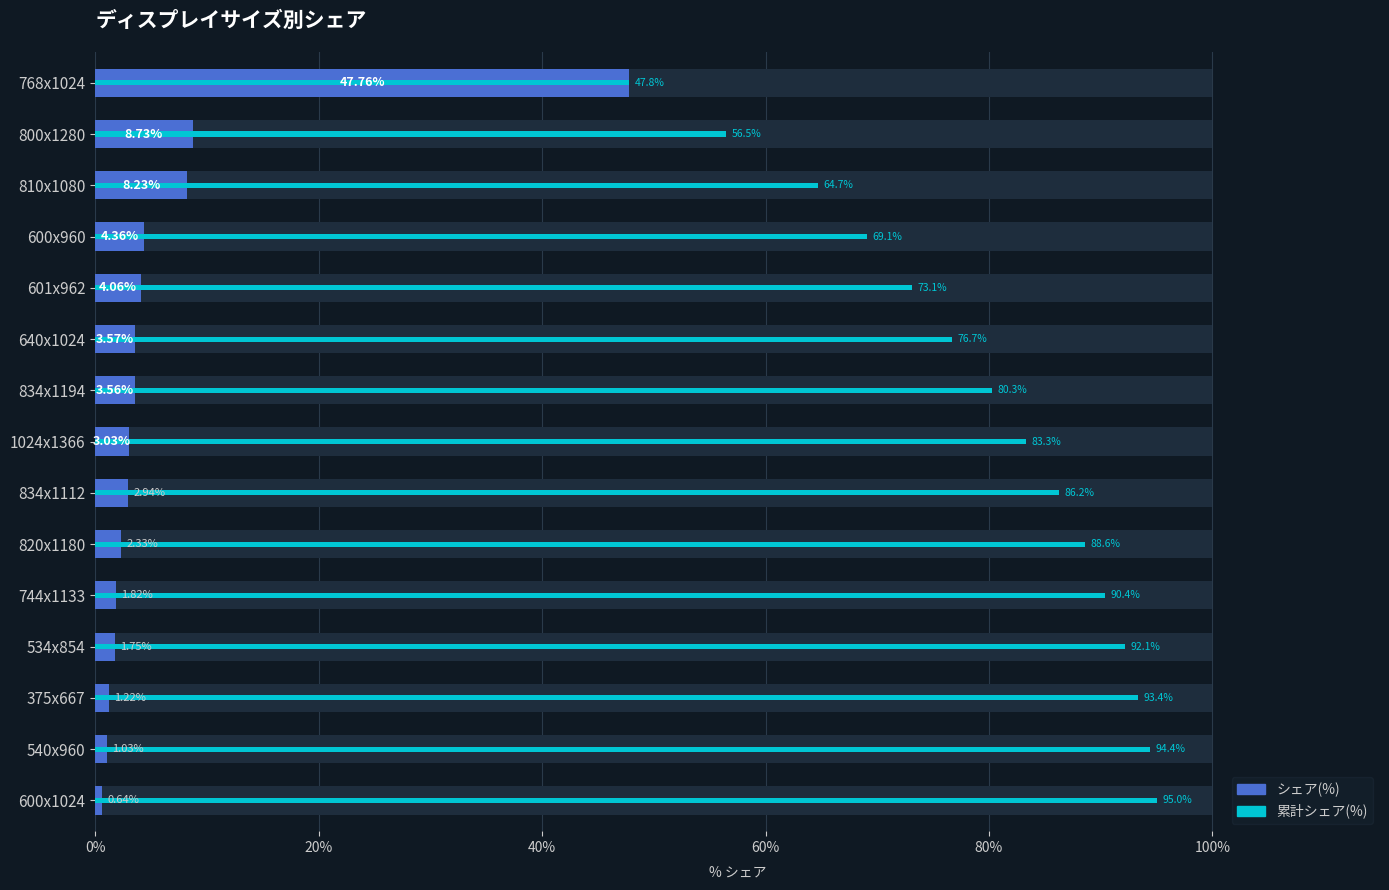

What is the maximum value for 累計シェア(%)?

95.0